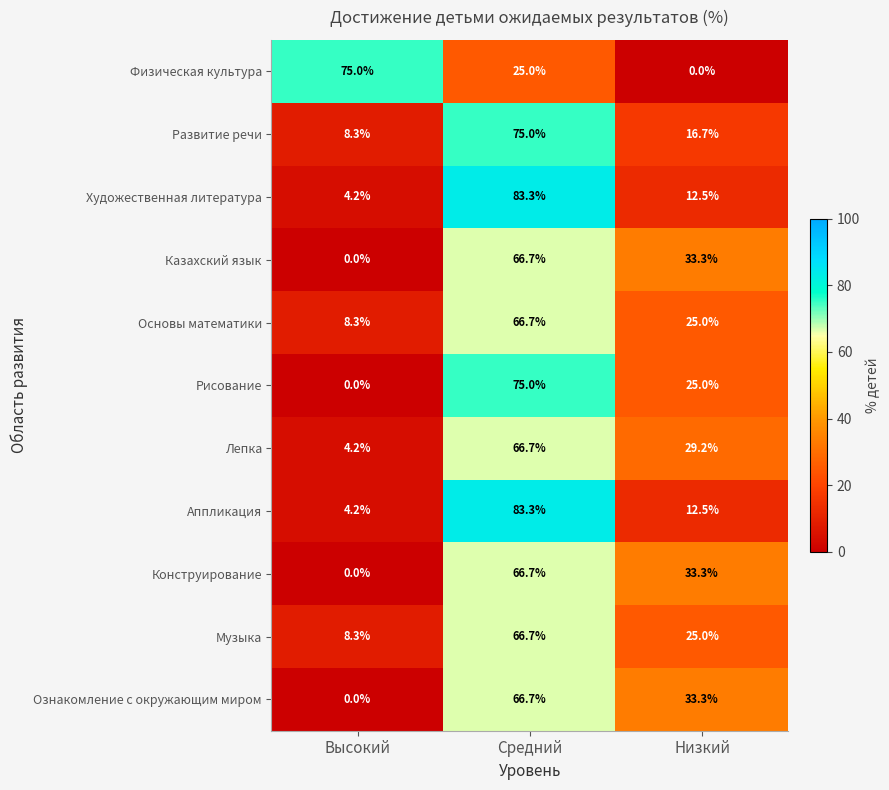

Between Высокий and Низкий, which series saw the biggest shift?

Физическая культура